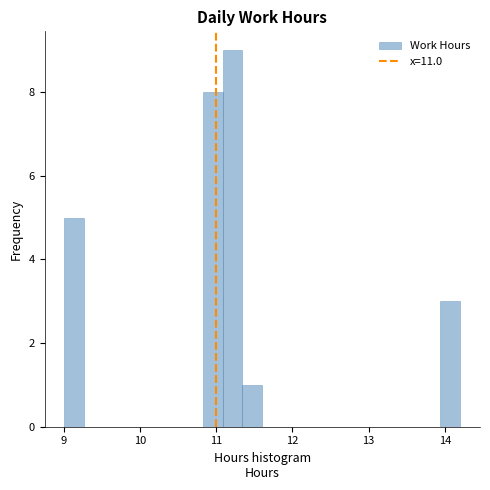

Around what value on the x-axis is the tallest bar? Give the approximate position of its centre, as read against the axis.

11.2